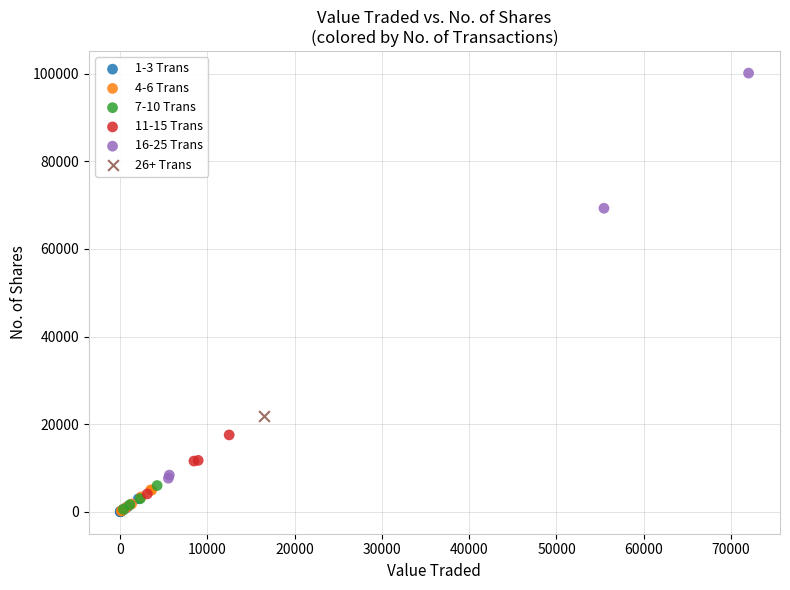

What are all the series names shown in the legend?

1-3 Trans, 4-6 Trans, 7-10 Trans, 11-15 Trans, 16-25 Trans, 26+ Trans